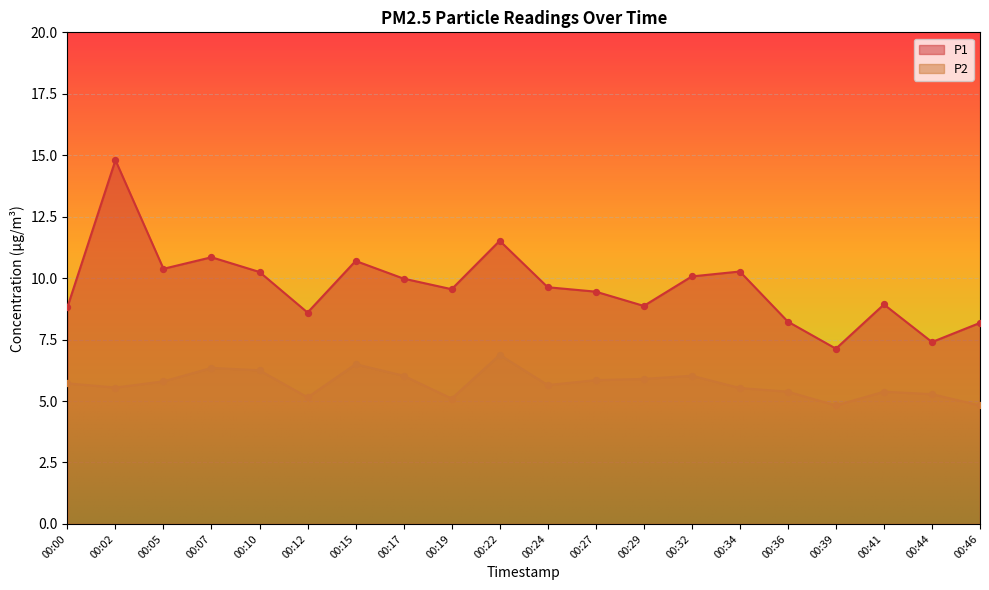

Which series has the largest Y range (max minus min)?

P1